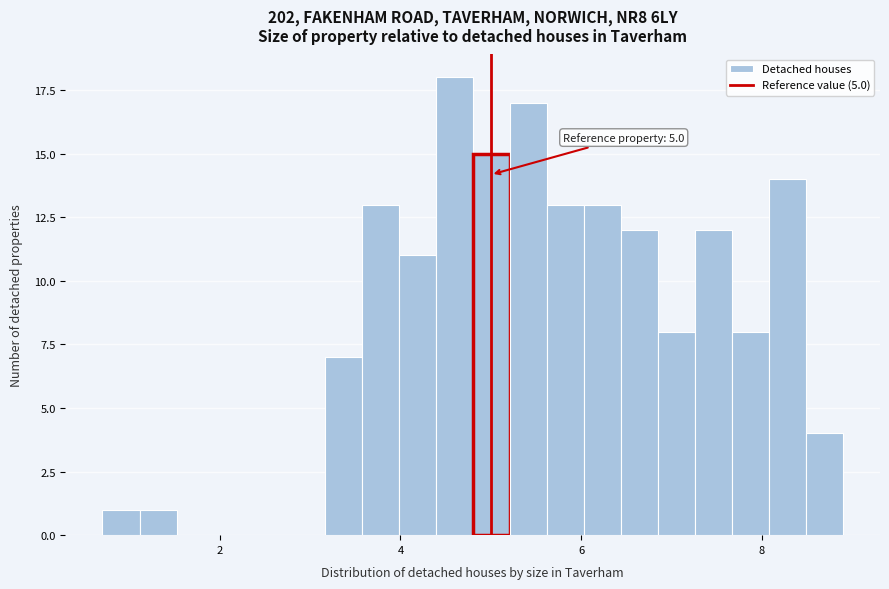

Around what value on the x-axis is the tallest bar? Give the approximate position of its centre, as read against the axis.

4.6